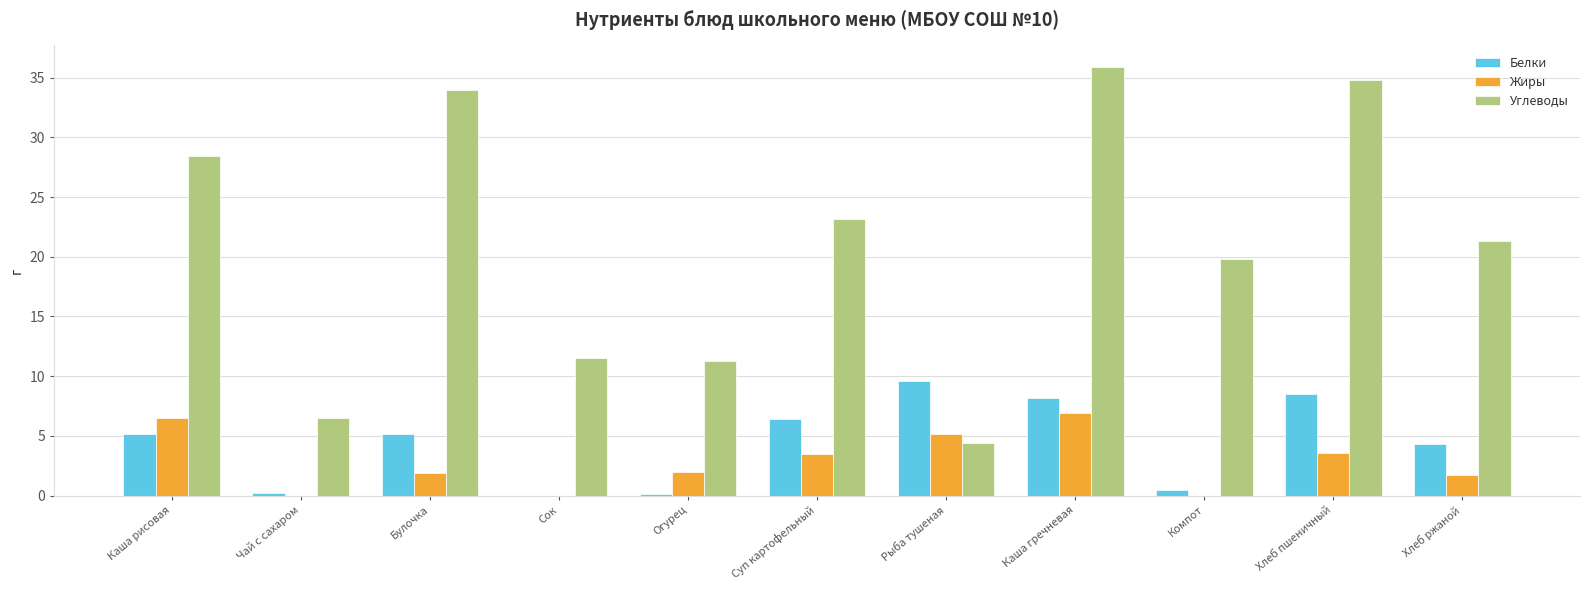

The Углеводы series shows 34.8 at Хлеб пшеничный. True or false?

True